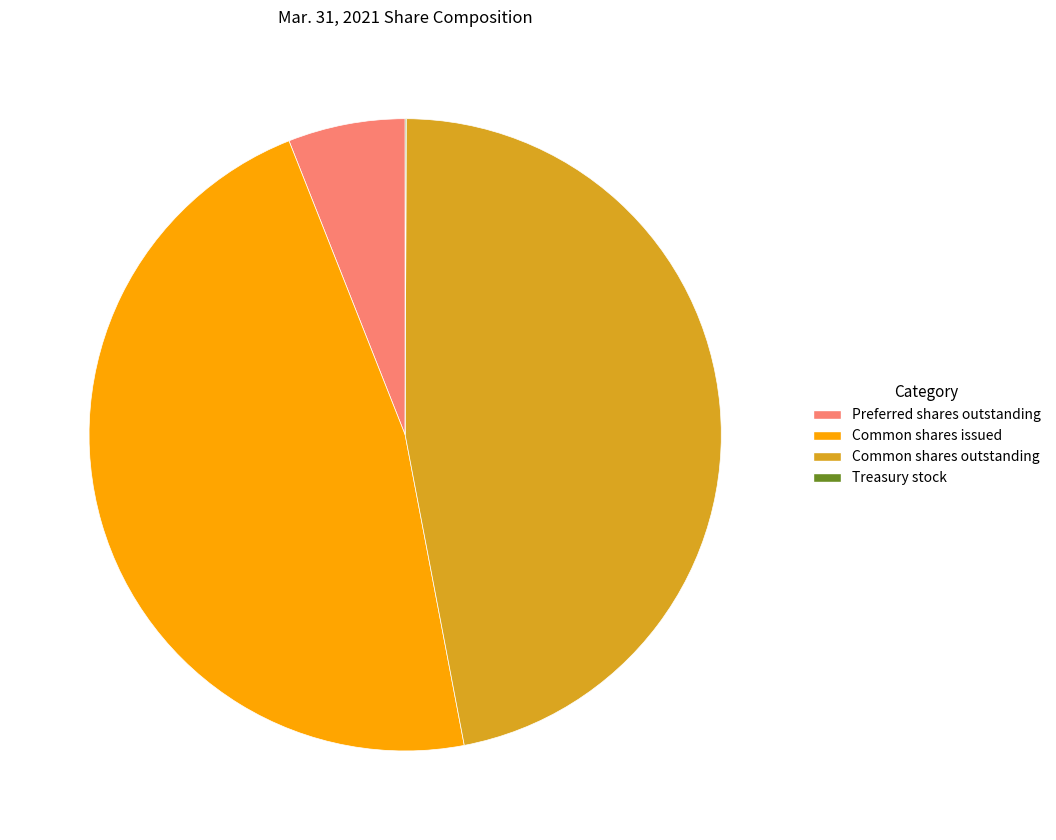

Is it true that Preferred shares outstanding is 19% of the pie?

False